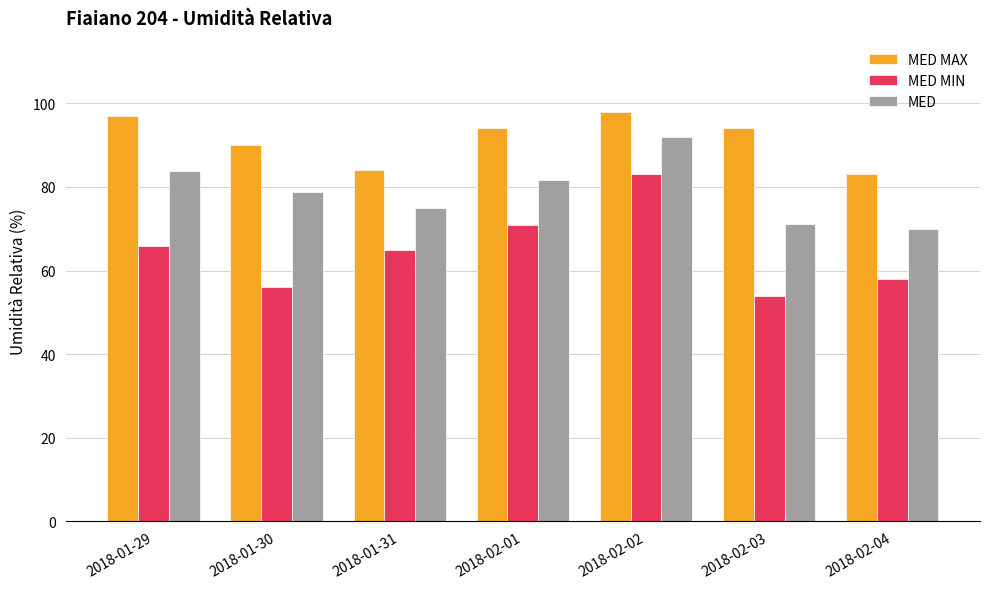

Which series has the largest range (max minus min)?

MED MIN